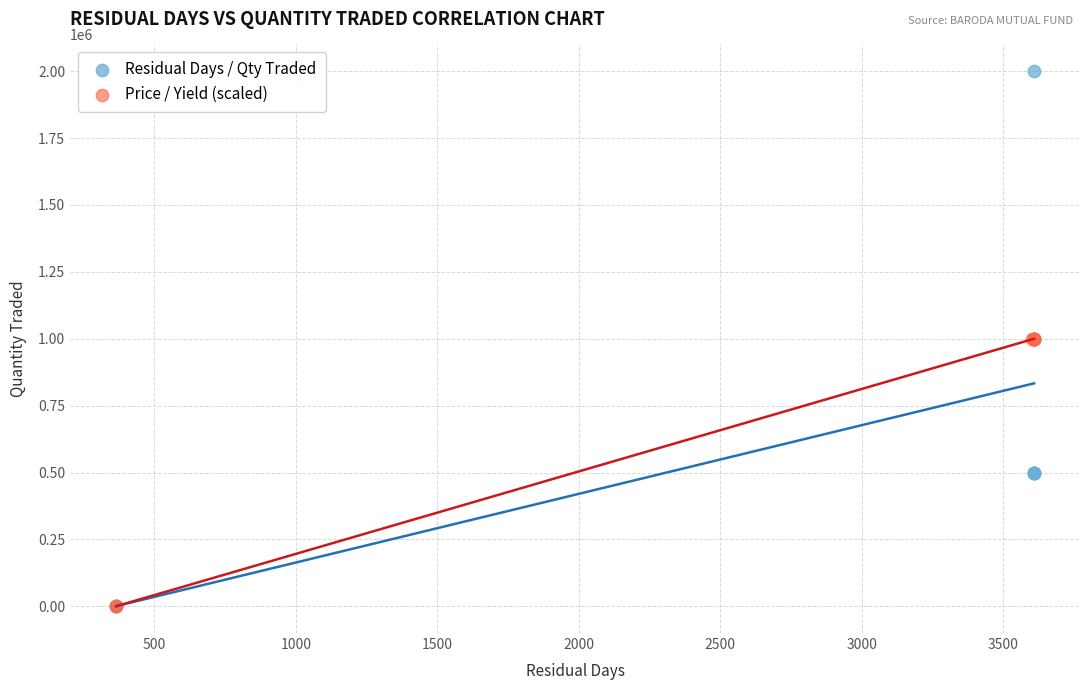

What are all the series names shown in the legend?

Residual Days / Qty Traded, Price / Yield (scaled)